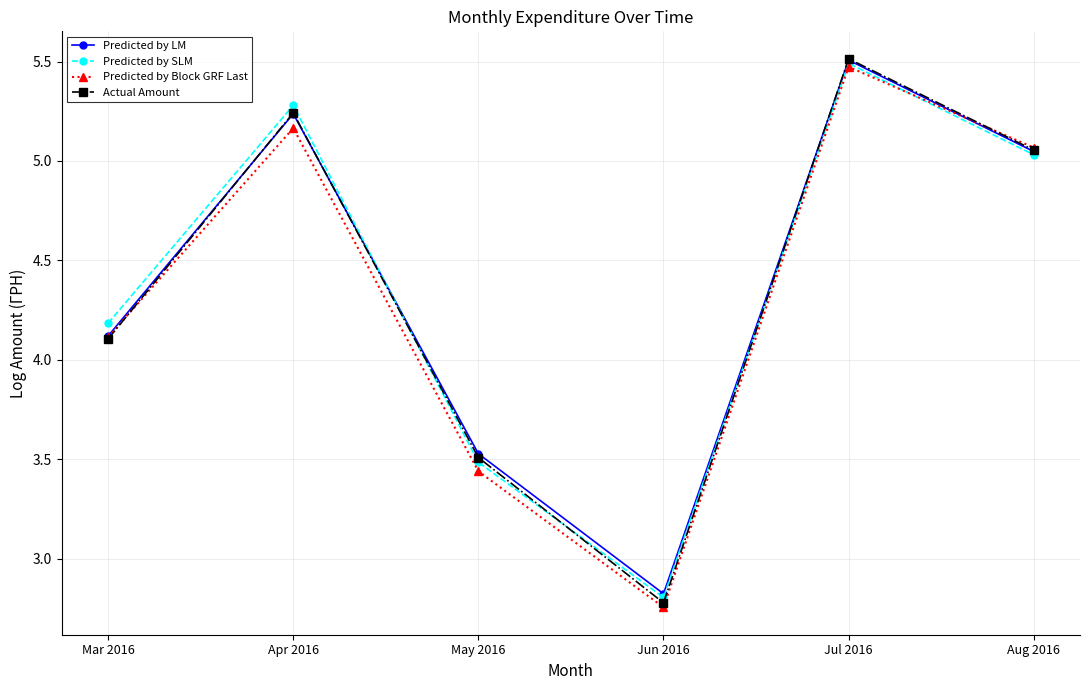

What are all the series names shown in the legend?

Predicted by LM, Predicted by SLM, Predicted by Block GRF Last, Actual Amount